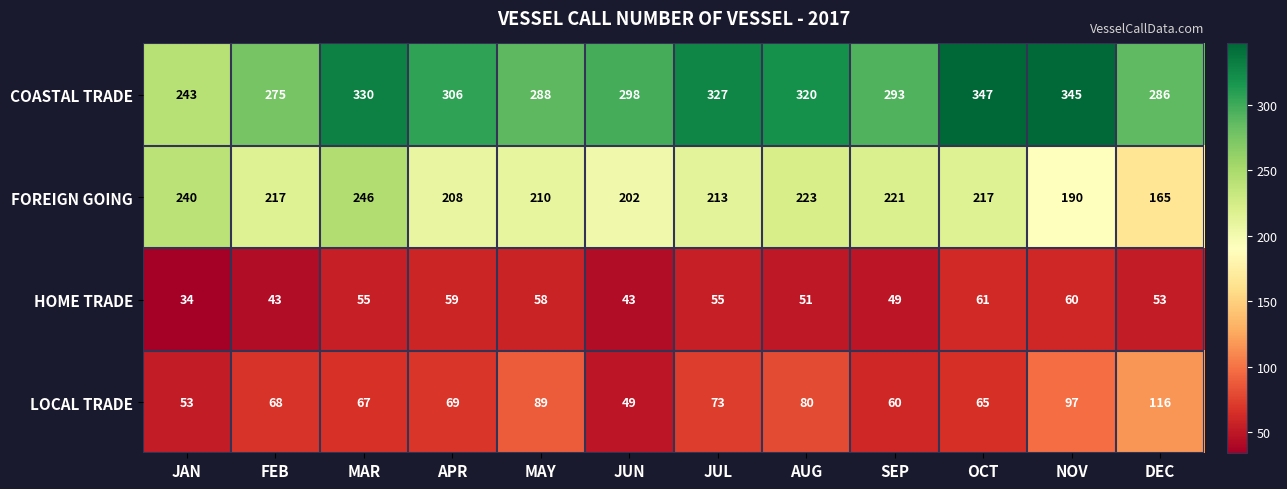

What is the average value of the FOREIGN GOING series?

213